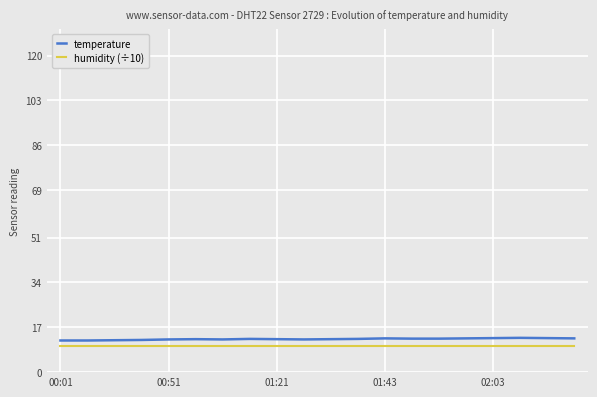

Which series has the widest spread of values?

temperature